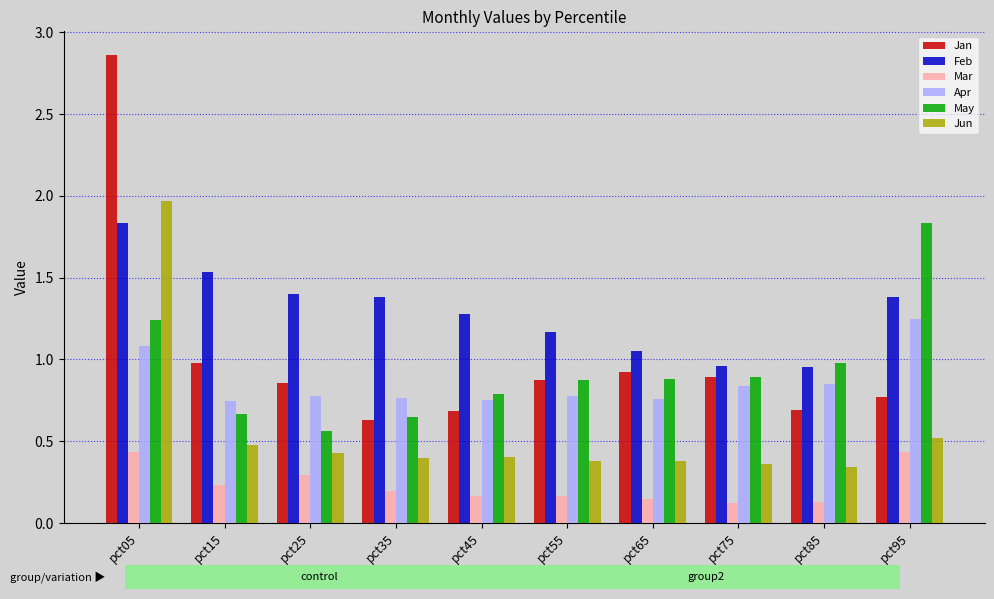

What is the spread (max minus min) of values at pct95?

1.4